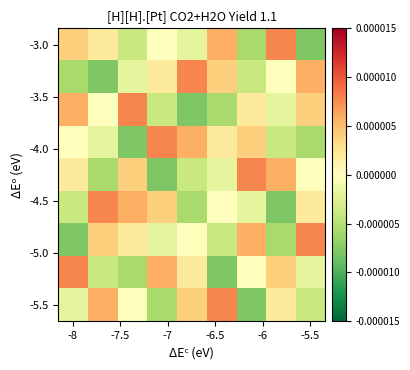

At how many categories does at least one series exceed 0?

9